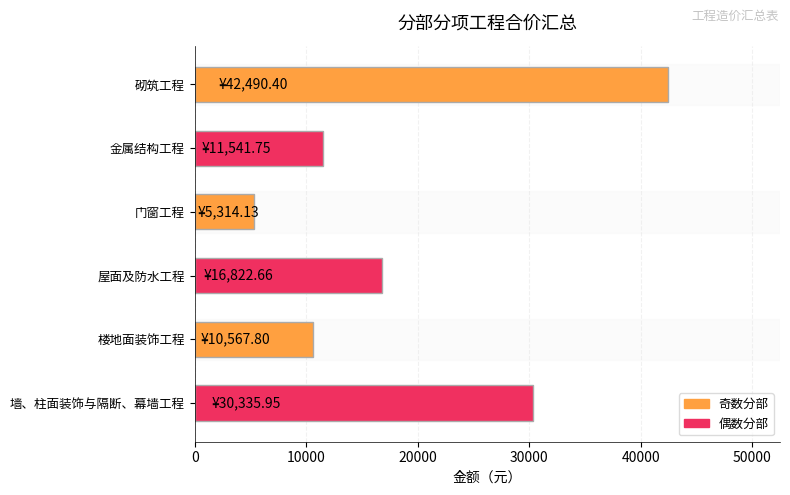

The value at 屋面及防水工程 is 16822.7. True or false?

True